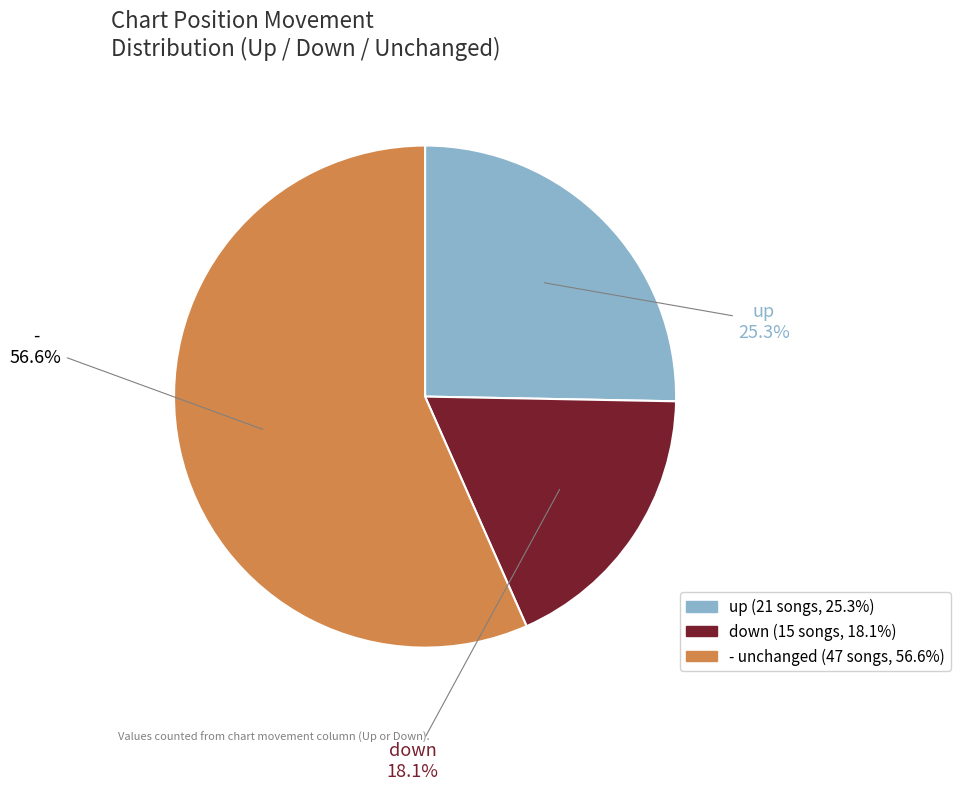

What percentage do - and up together represent?

81.9%